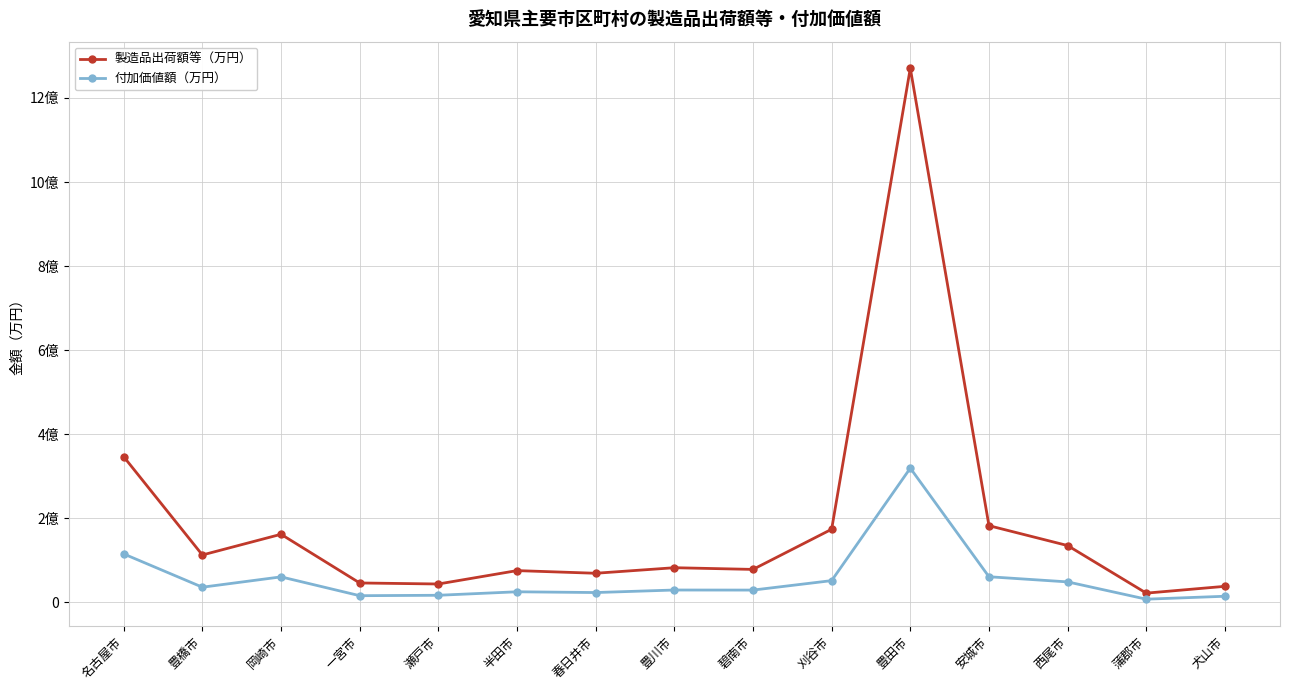

At which category is the sum across all series the highest?

豊田市